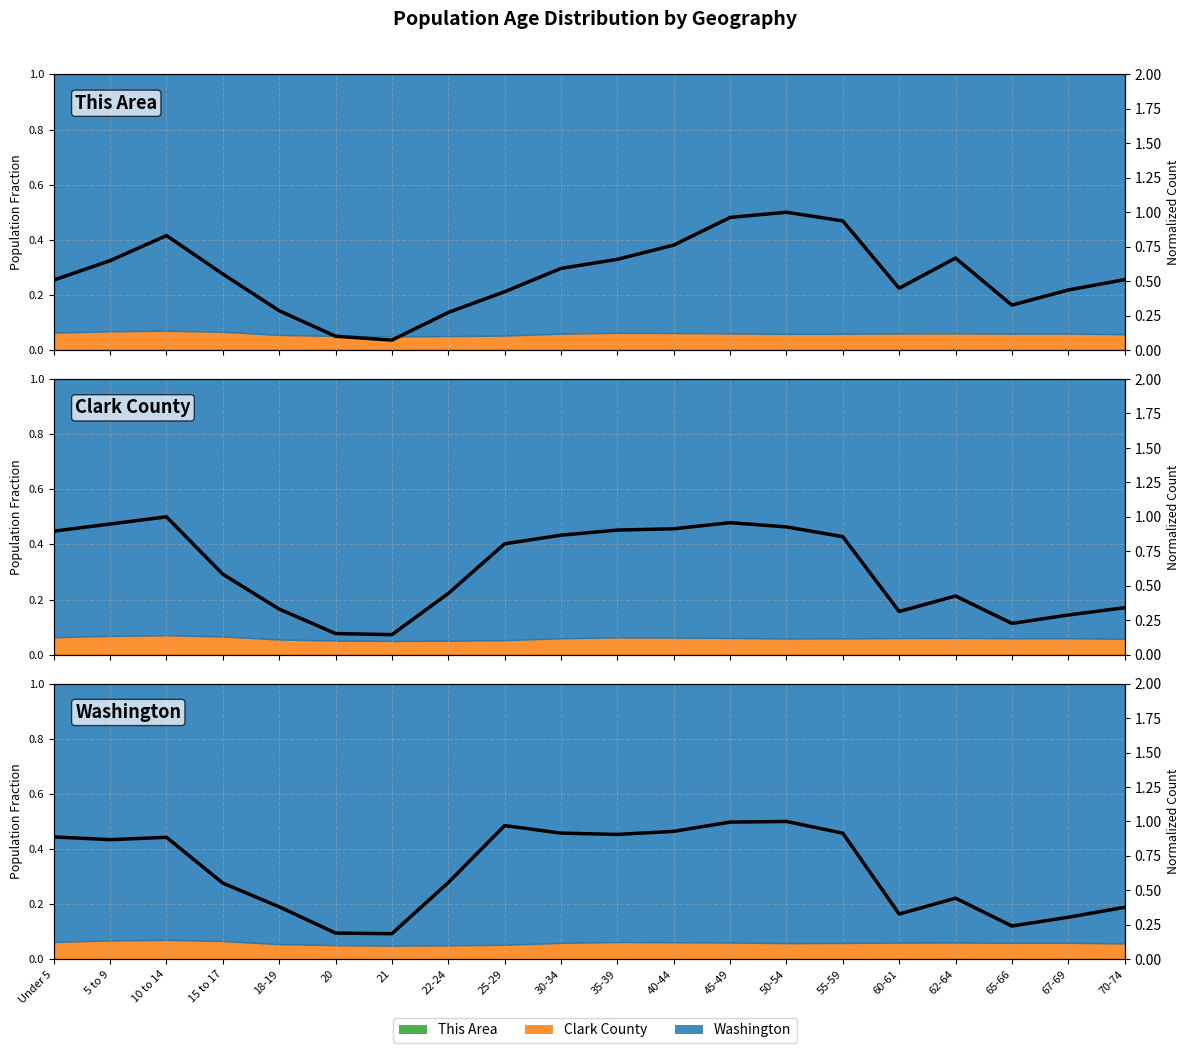

Where do Clark County (norm) and This Area (norm) first cross each other?

40-44 and 45-49